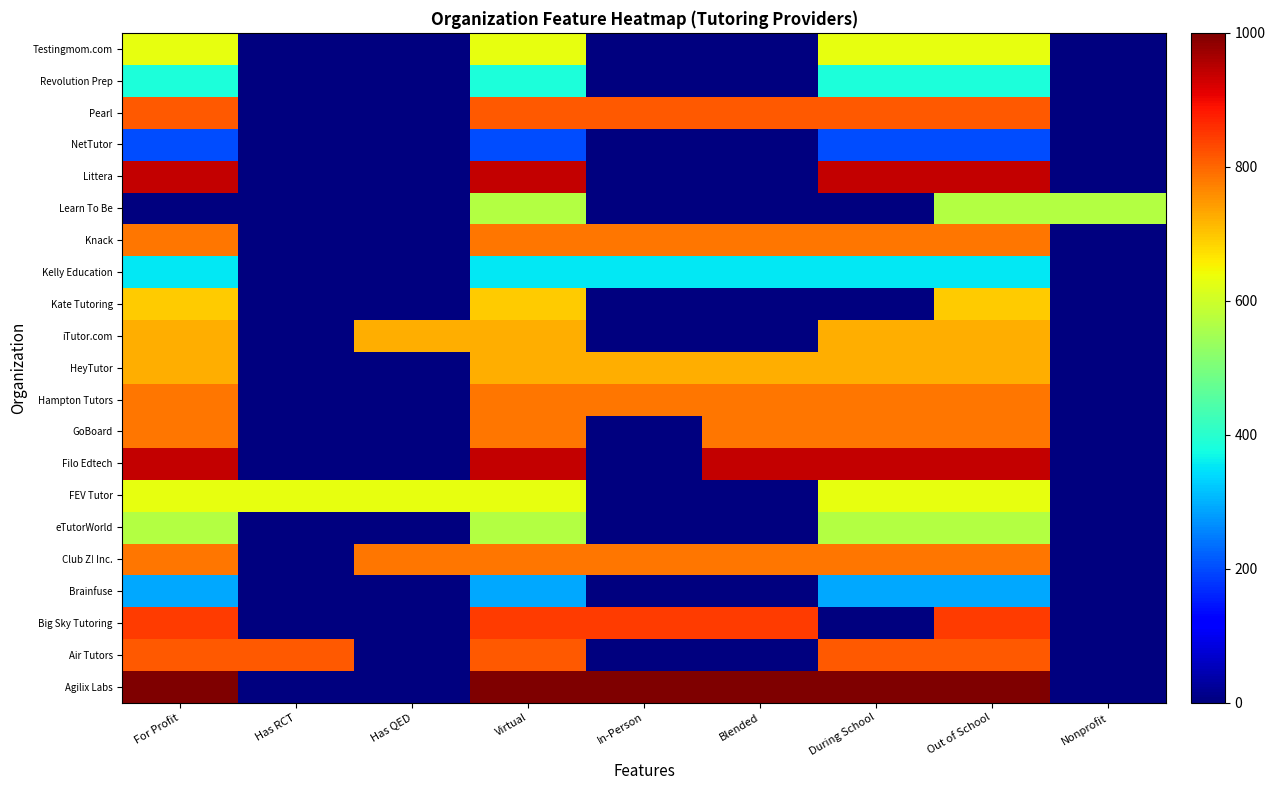

At which category is the sum across all series the highest?

Virtual